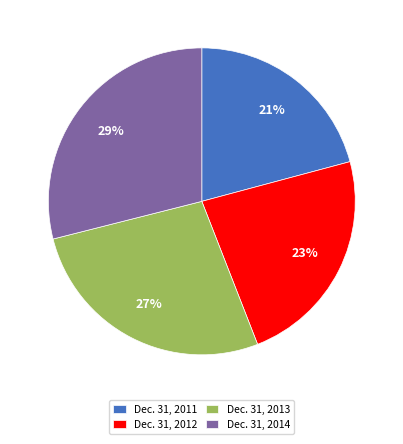

How many segments does this pie chart have?

4